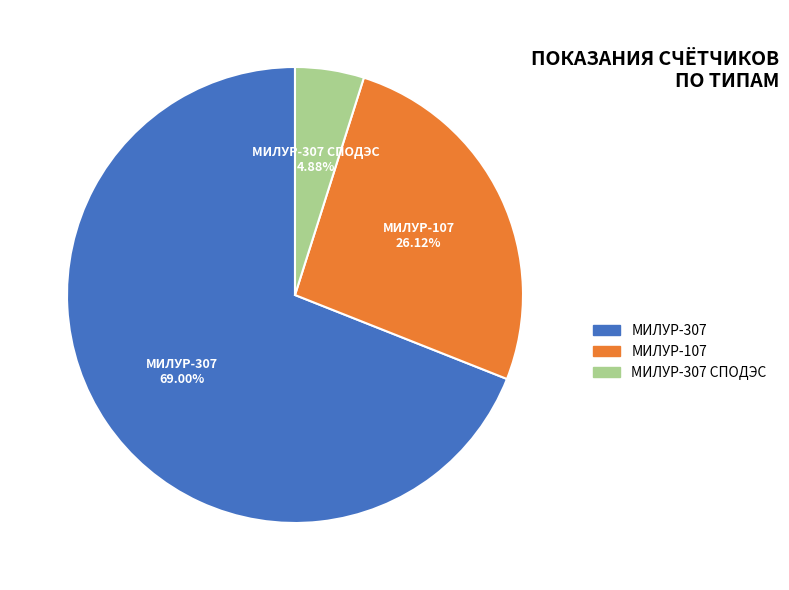

Which slice is the smallest?

МИЛУР-307 СПОДЭС